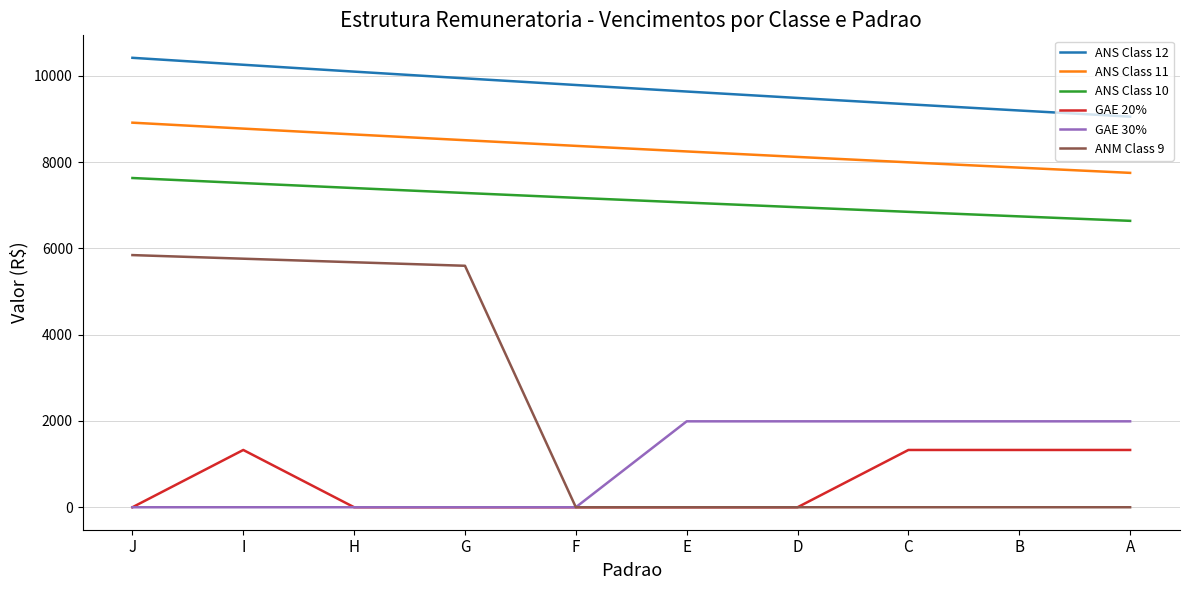

What is the highest value of the ANM Class 9 series?

5845.2